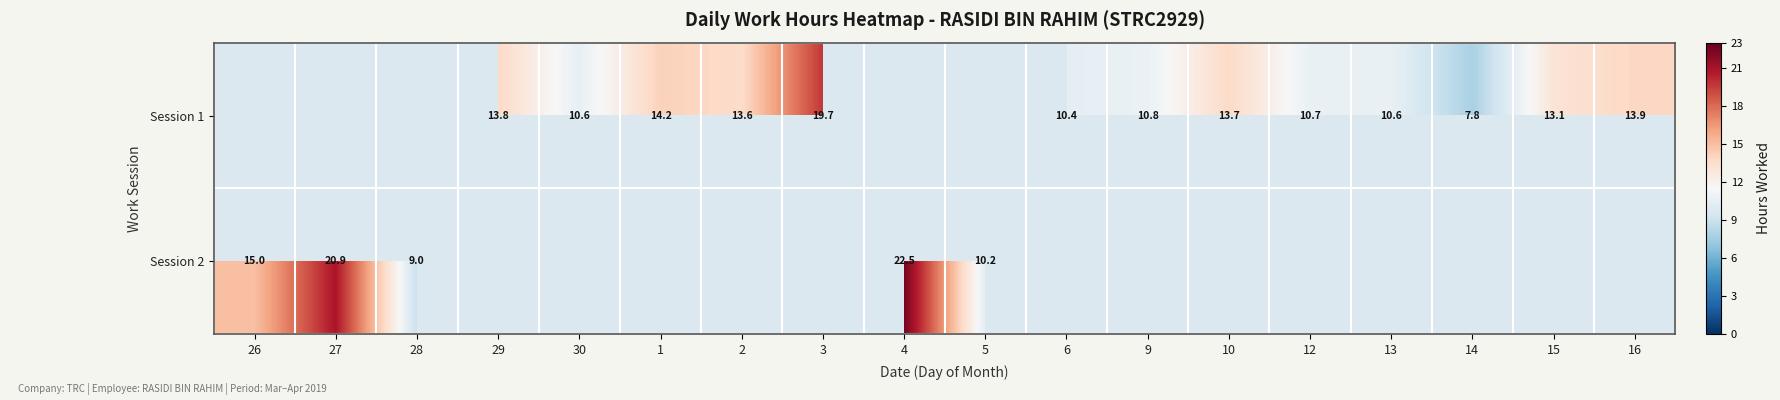

At which label does Session 2 reach its minimum?

28